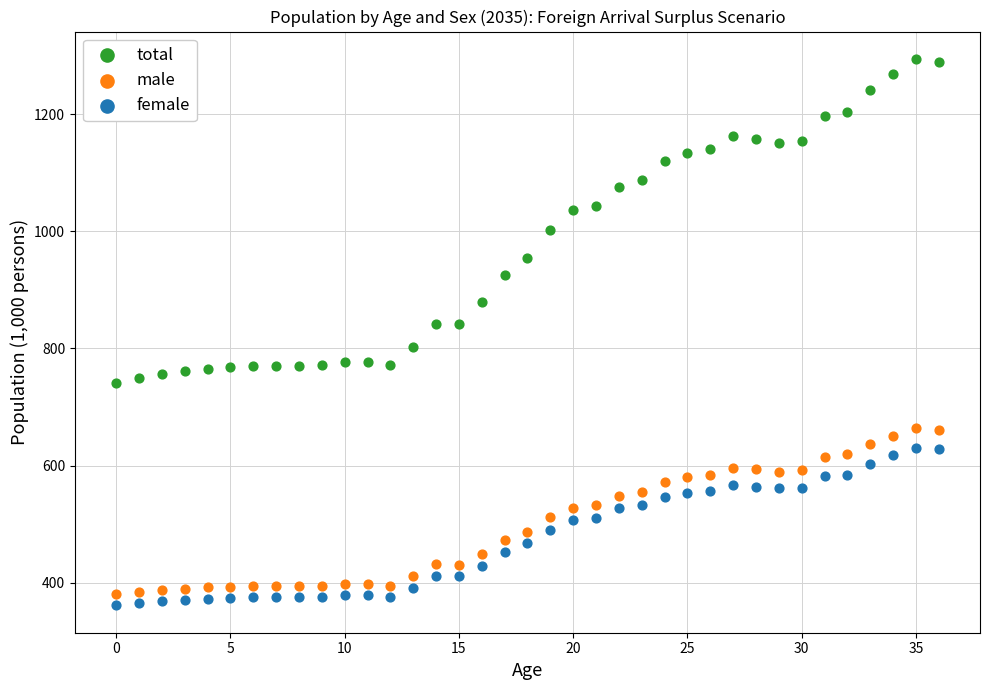

Which series has the widest spread of Y values?

total